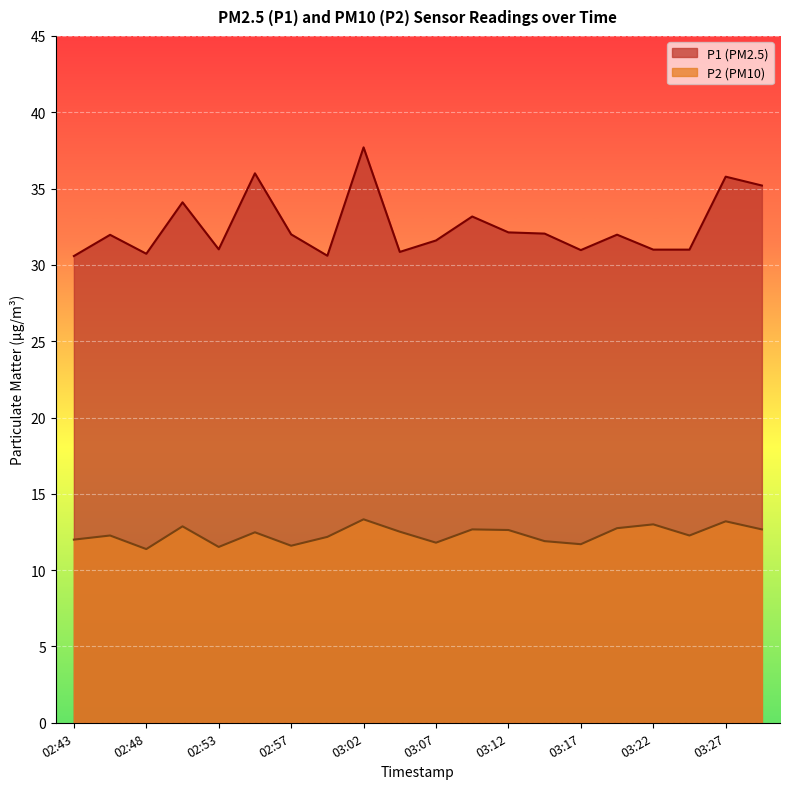

Which series has the largest total across all categories?

P1 (PM2.5)